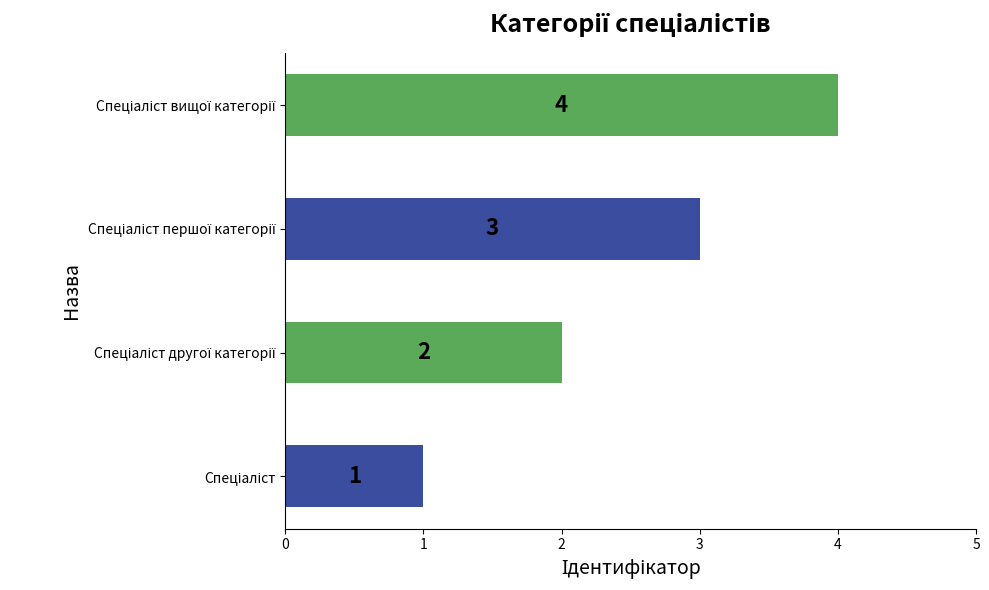

What is the greatest value displayed?

4